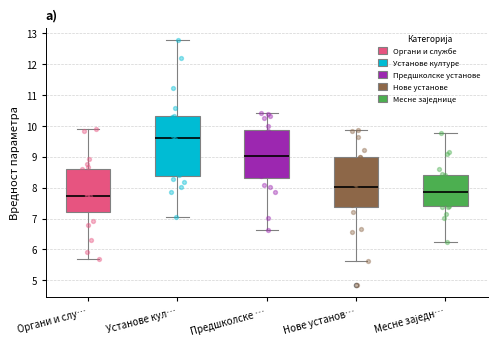

Comparing the boxes themselves (not the whiskers), which one is the tallest?

Установе кул…